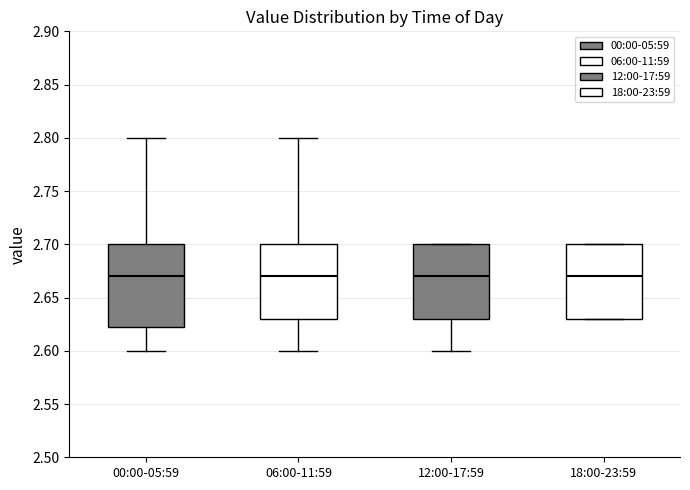

Reading left to right, read every box against the y-axis: the position of its median line, the range the box covers, and the ends of its whiskers. The values are not printed on the chart, so give them approximately, as read against the axis.

00:00-05:59: median 2.670, box 2.625 to 2.700, whiskers 2.600 to 2.800
06:00-11:59: median 2.670, box 2.630 to 2.700, whiskers 2.600 to 2.800
12:00-17:59: median 2.670, box 2.630 to 2.700, whiskers 2.600 to 2.700
18:00-23:59: median 2.670, box 2.630 to 2.700, whiskers 2.630 to 2.700